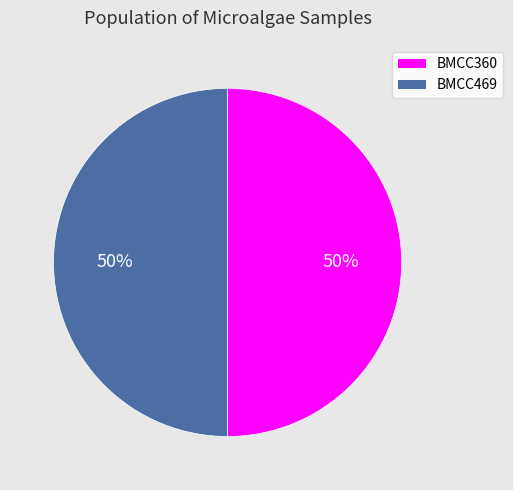

Combined, do BMCC360 and BMCC469 account for over 50%?

Yes